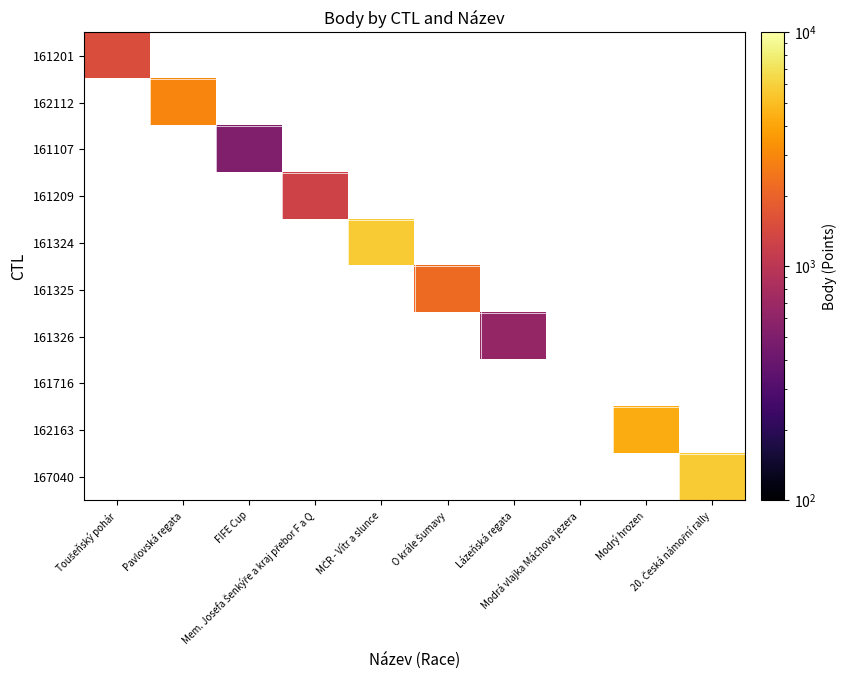

At how many categories does at least one series exceed 768?

7